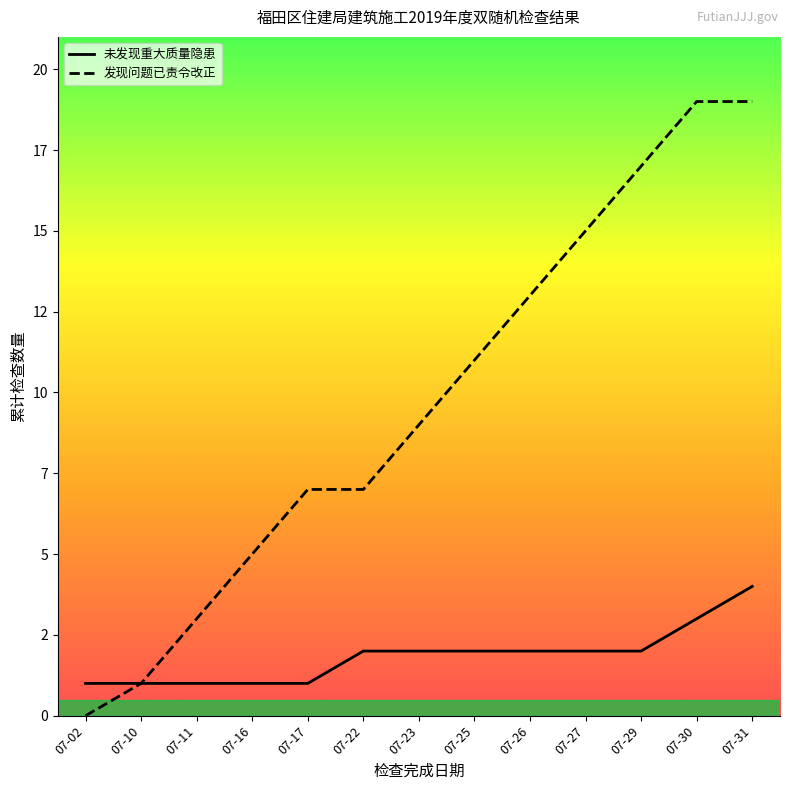

Rank the series by their average value, from lowest to highest.

未发现重大质量隐患, 发现问题已责令改正